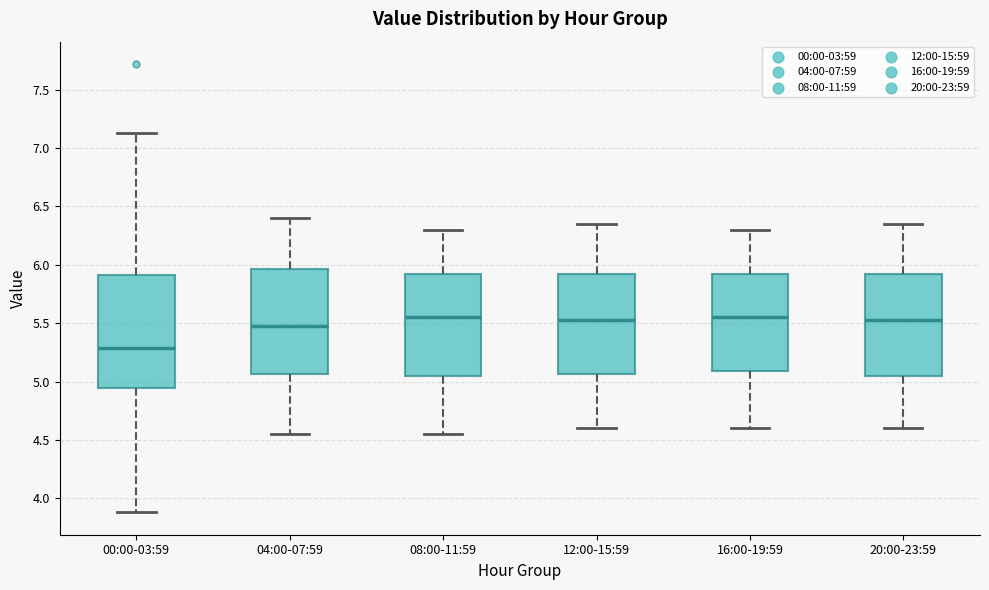

Reading left to right, read every box against the y-axis: the position of its median line, the range the box covers, and the ends of its whiskers. The values are not printed on the chart, so give them approximately, as read against the axis.

00:00-03:59: median 5.30, box 4.95 to 5.90, whiskers 3.90 to 7.15
04:00-07:59: median 5.50, box 5.05 to 5.95, whiskers 4.55 to 6.40
08:00-11:59: median 5.55, box 5.05 to 5.95, whiskers 4.55 to 6.30
12:00-15:59: median 5.55, box 5.05 to 5.95, whiskers 4.60 to 6.35
16:00-19:59: median 5.55, box 5.10 to 5.95, whiskers 4.60 to 6.30
20:00-23:59: median 5.55, box 5.05 to 5.95, whiskers 4.60 to 6.35